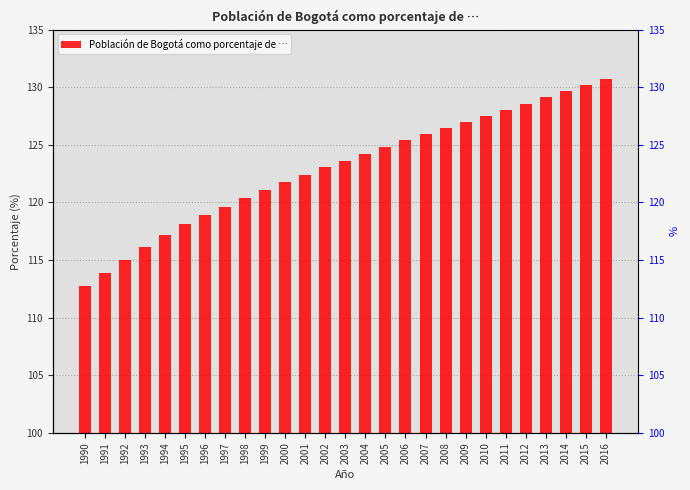

Approximately how many times larger is the value at 1999 compared to 2016?

0.9